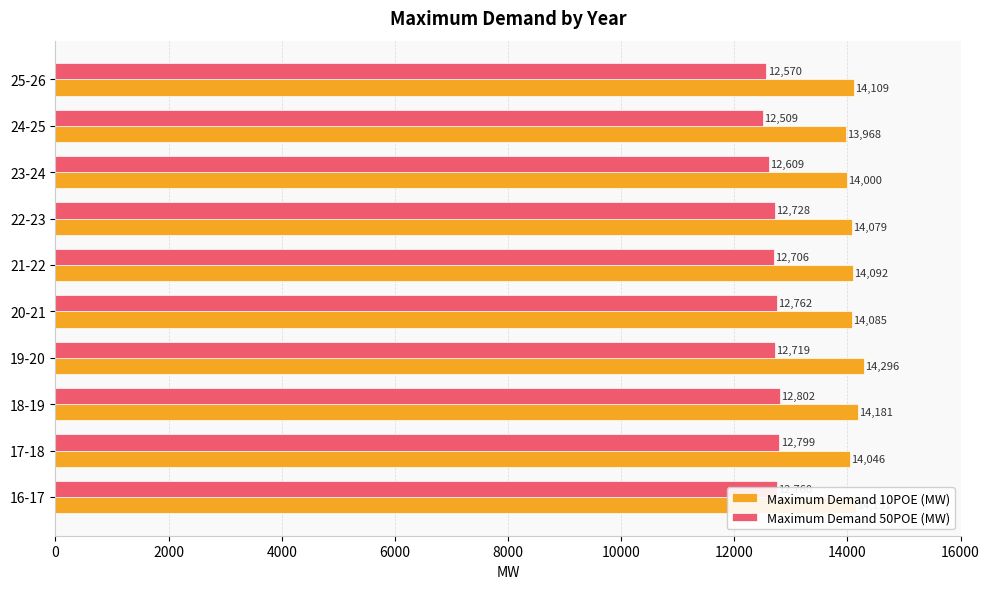

Rank the categories by Maximum Demand 50POE (MW) value from lowest to highest.

24-25, 25-26, 23-24, 21-22, 19-20, 22-23, 16-17, 20-21, 17-18, 18-19